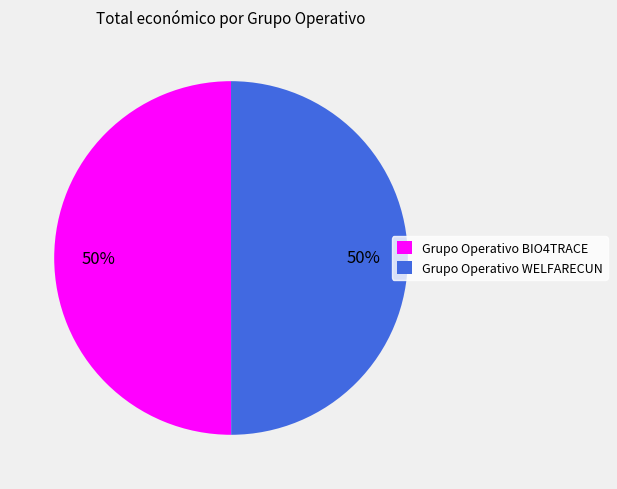

Count the number of slices in the pie.

2